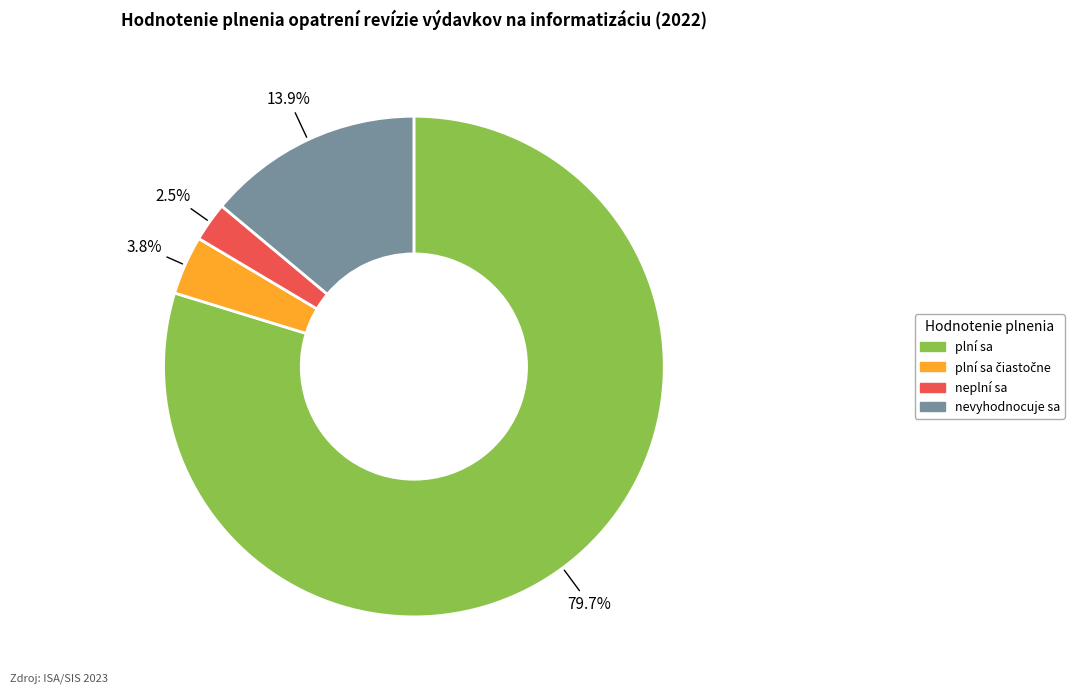

Is there any slice that represents more than half of the pie?

Yes